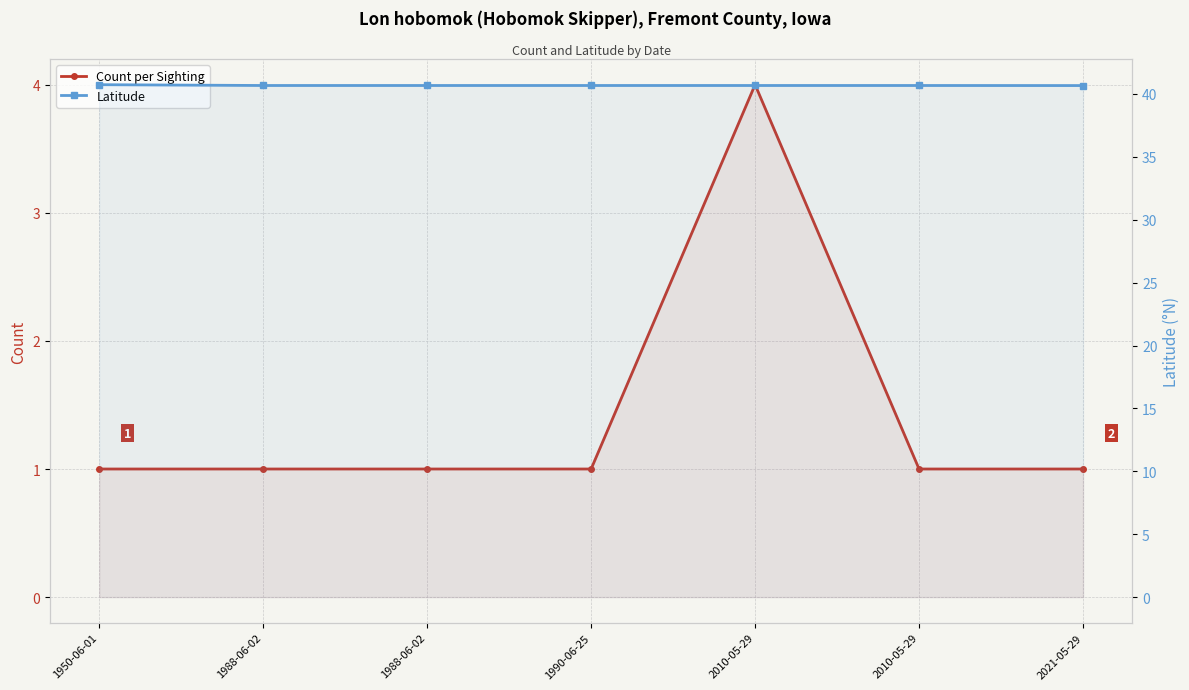

True or false: Latitude has more than 2 interior local peaks.

False